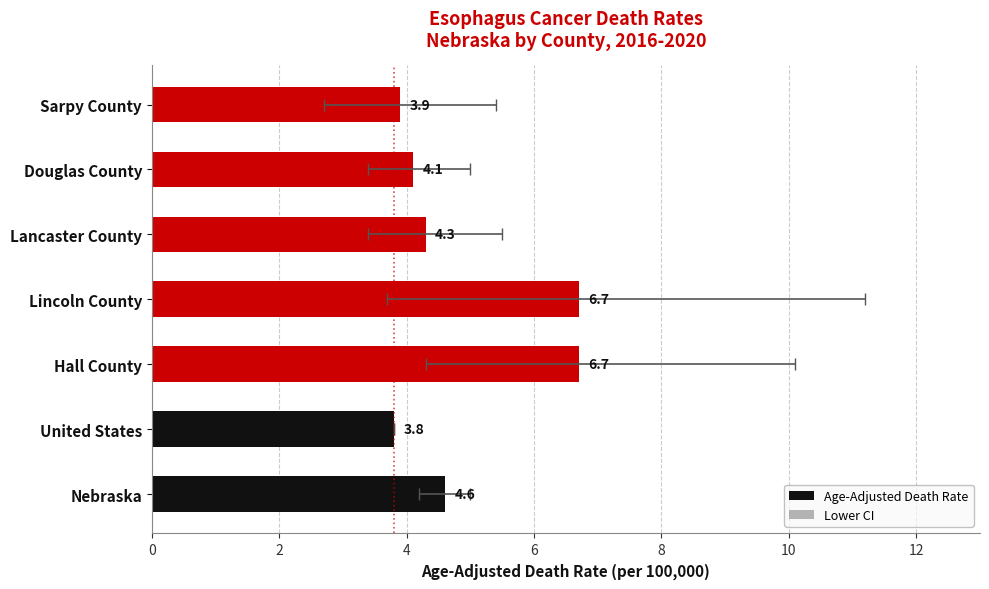

What position from the left is Lincoln County?

4